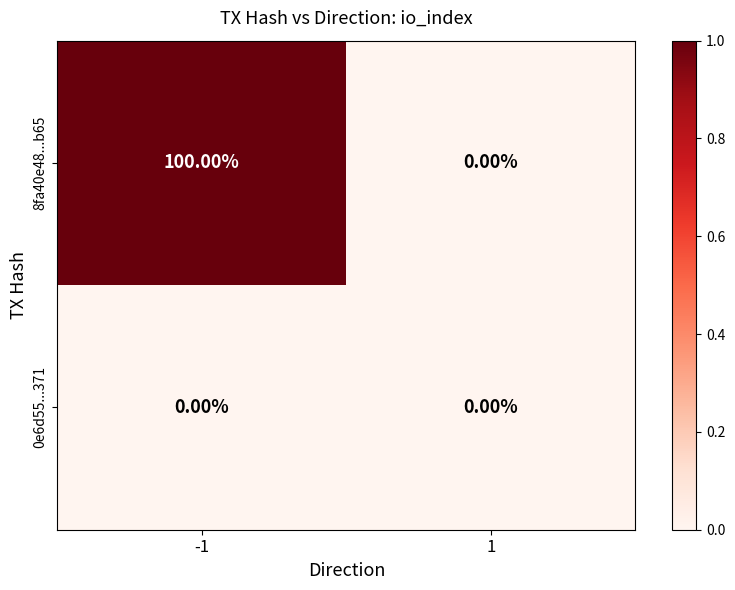

What is the sum of the 8fa40e48...b65 values at -1 and 1?

100